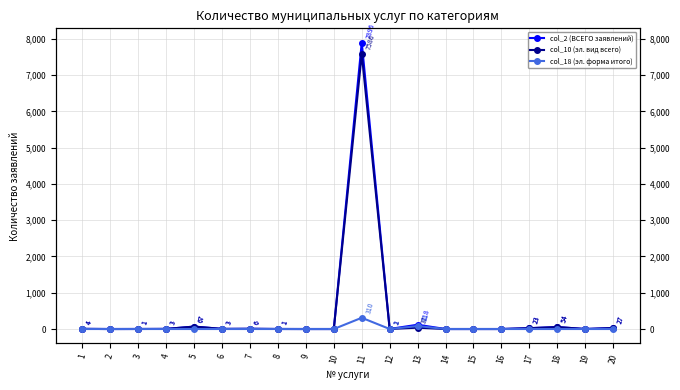

Which series has the largest total across all categories?

col_2 (ВСЕГО заявлений)